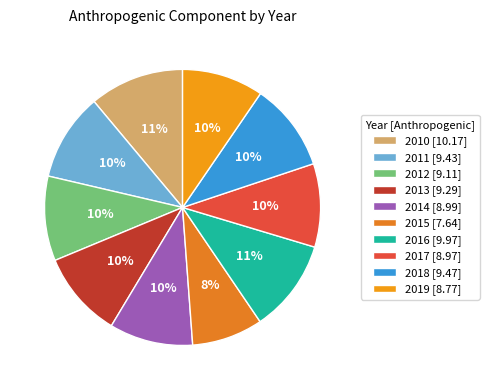

The 2015 slice represents 8% of the pie. True or false?

True